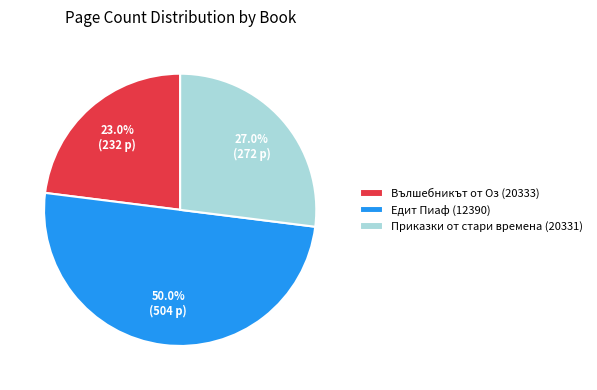

The Приказки от стари времена (20331) slice represents 35% of the pie. True or false?

False